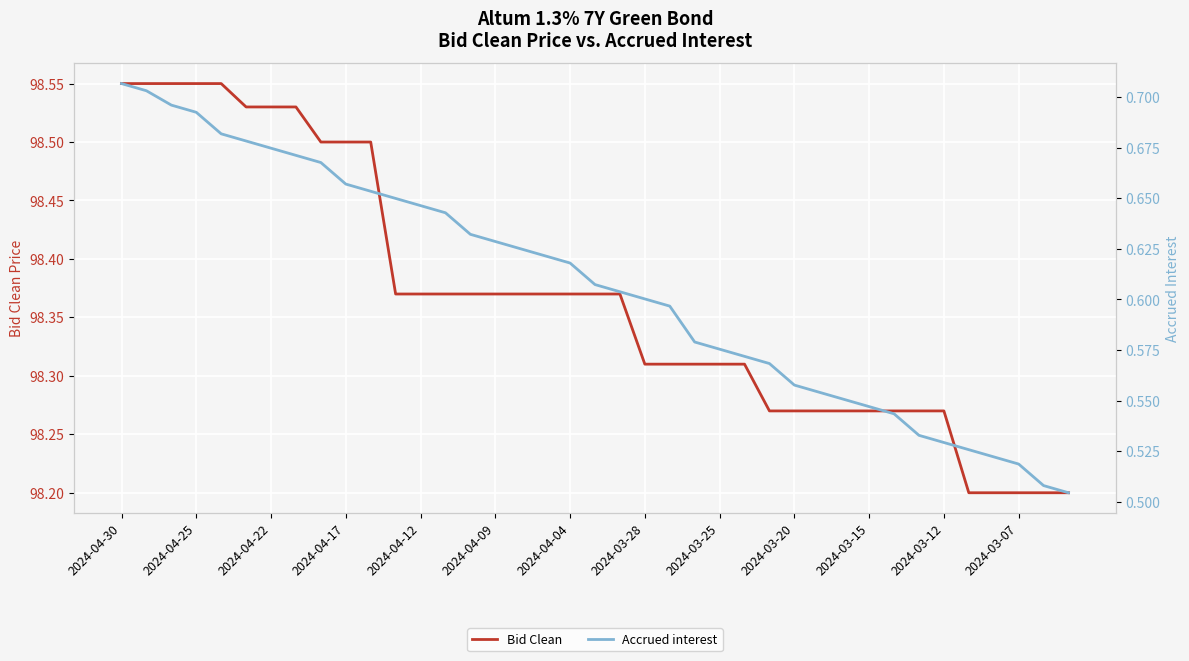

What are all the series names shown in the legend?

Bid Clean, Accrued interest